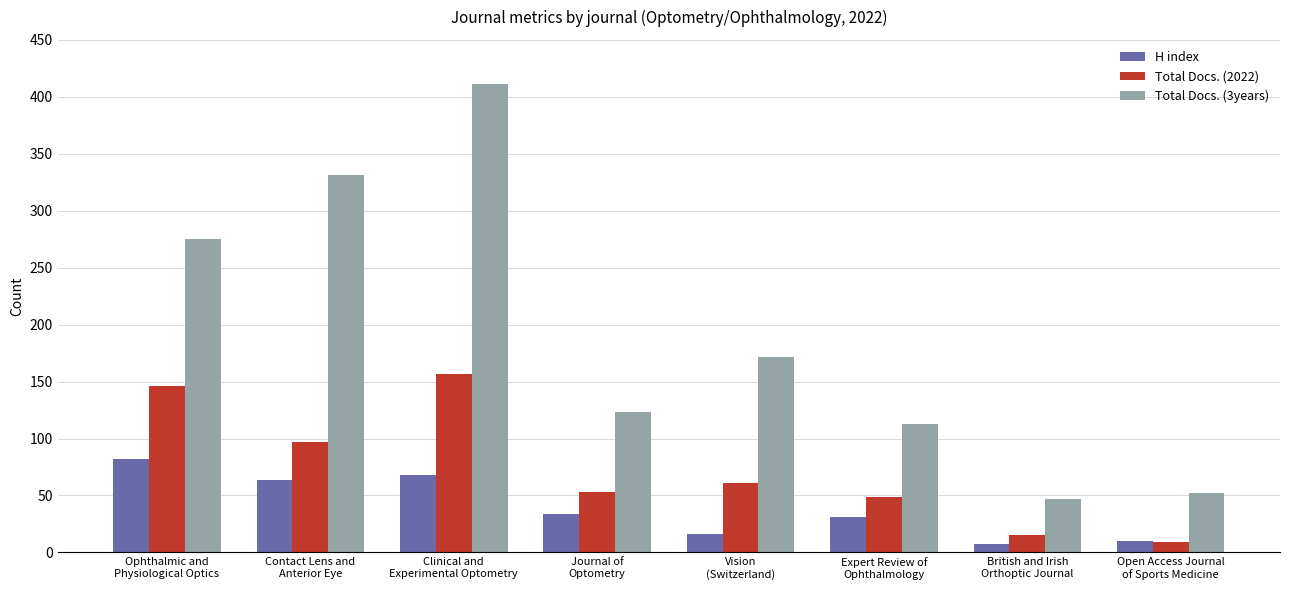

What position from the right is British and Irish
Orthoptic Journal?

2